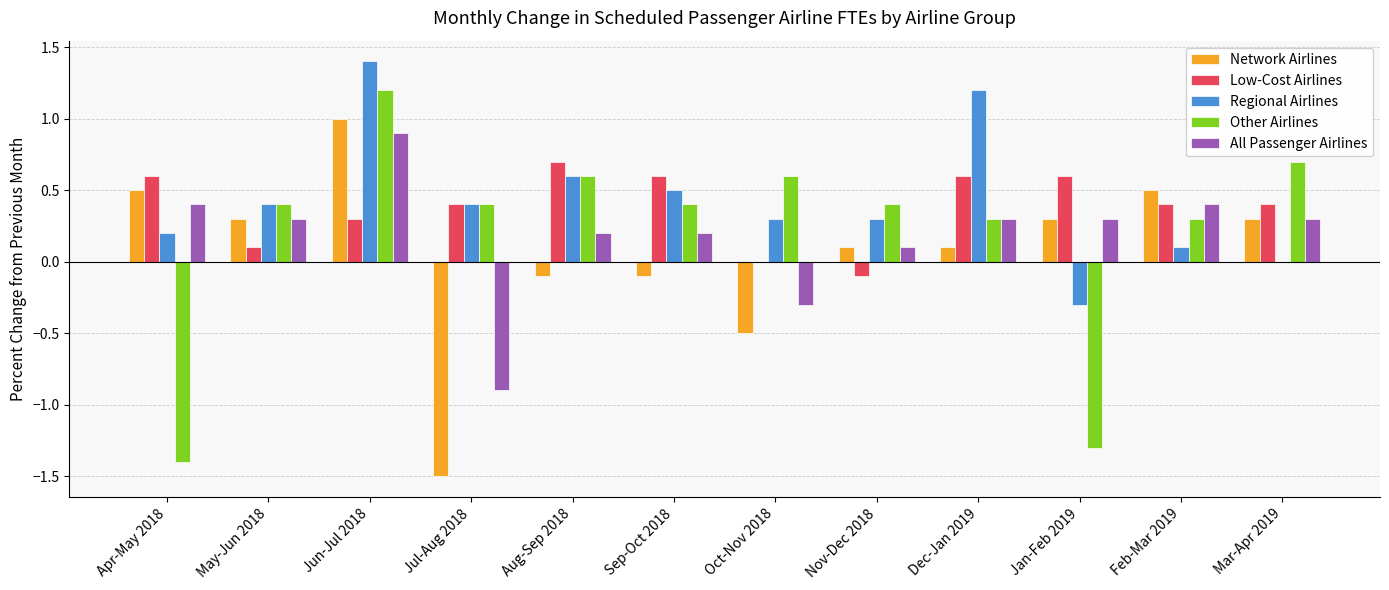

Where does the Regional Airlines series first go above 0?

Apr-May 2018